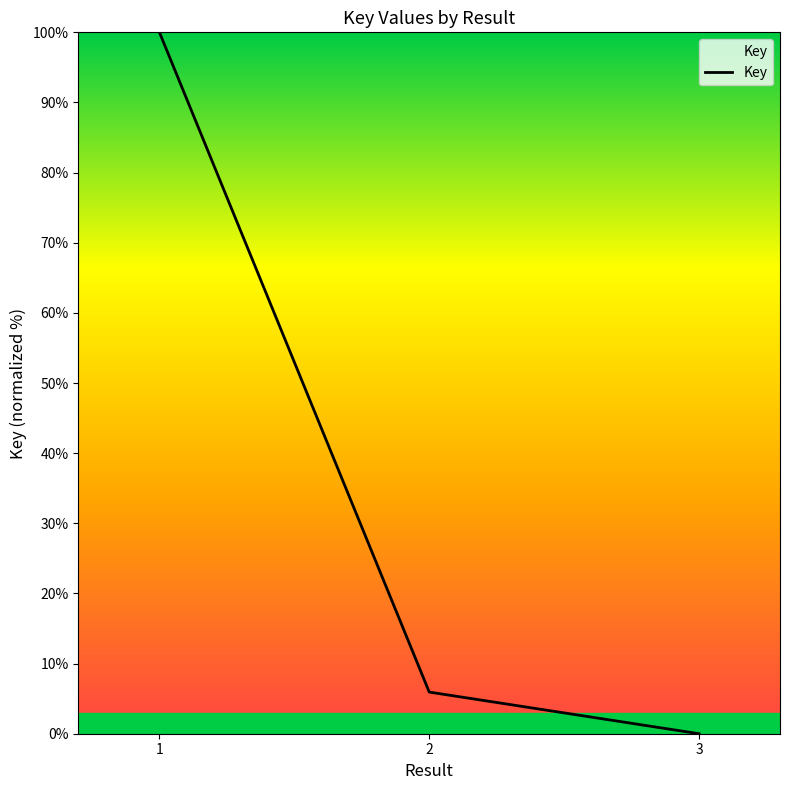

Read the value at 2.

5.9